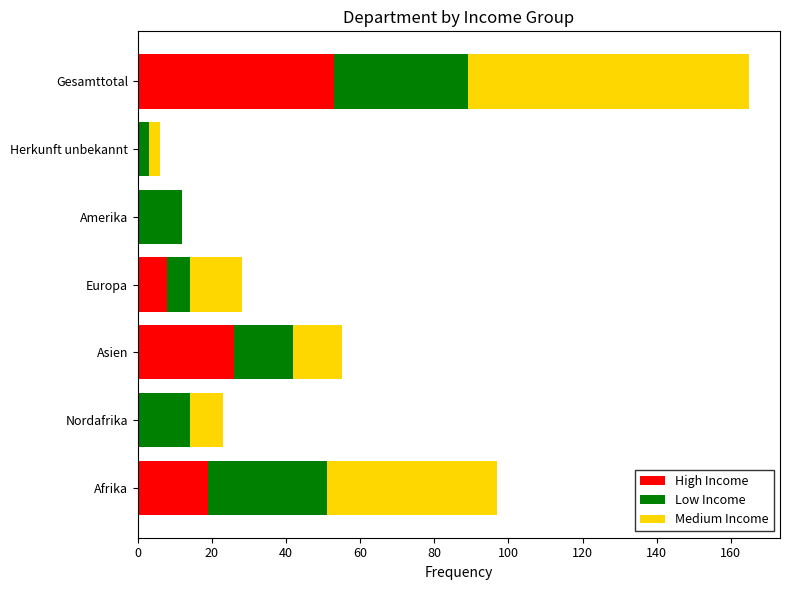

At which category is the sum across all series the highest?

Gesamttotal